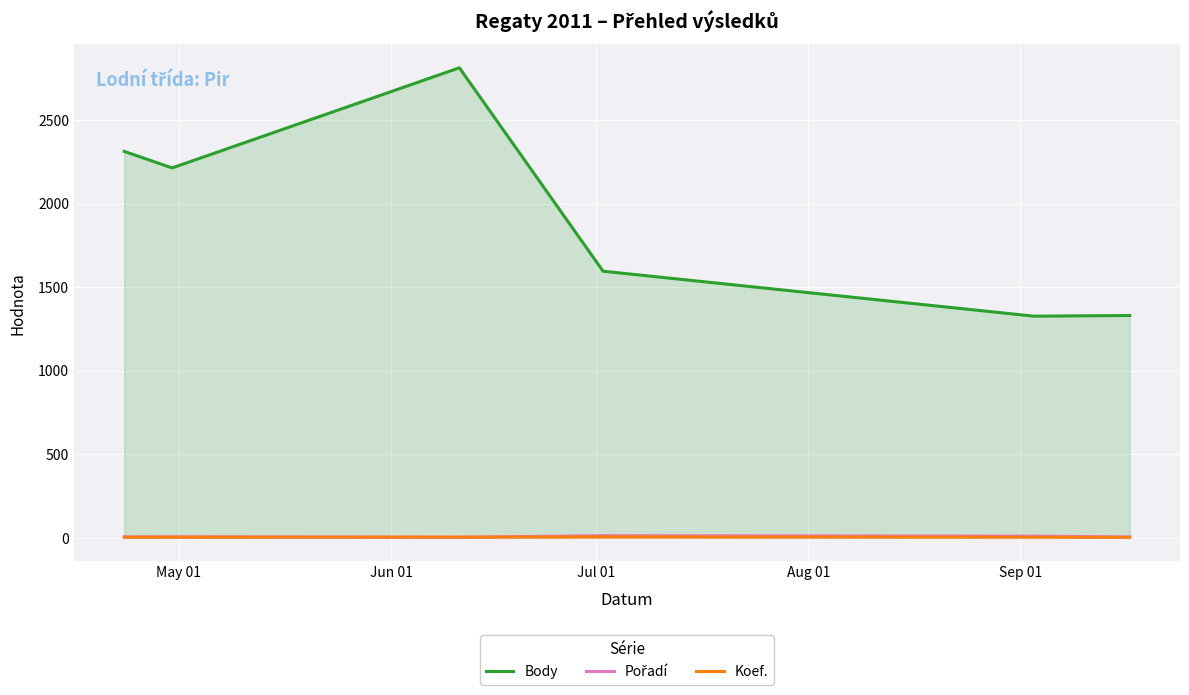

True or false: Koef. and Body cross at least once.

False